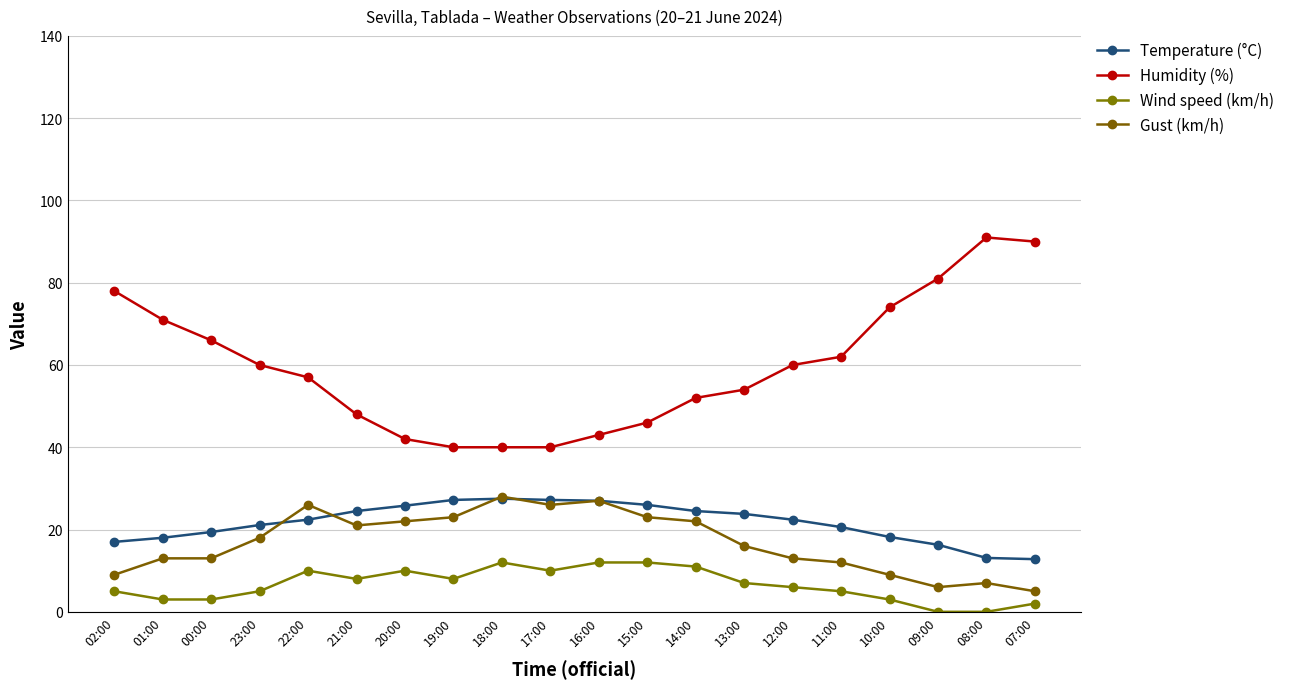

Reading left to right, extract all data points from this chart.

Temperature (°C): 02:00=17.0	01:00=18.0	00:00=19.4	23:00=21.1	22:00=22.4	21:00=24.5	20:00=25.8	19:00=27.2	18:00=27.5	17:00=27.2	16:00=27.0	15:00=26.0	14:00=24.5	13:00=23.8	12:00=22.4	11:00=20.6	10:00=18.2	09:00=16.3	08:00=13.1	07:00=12.8
Humidity (%): 02:00=78.0	01:00=71.0	00:00=66.0	23:00=60.0	22:00=57.0	21:00=48.0	20:00=42.0	19:00=40.0	18:00=40.0	17:00=40.0	16:00=43.0	15:00=46.0	14:00=52.0	13:00=54.0	12:00=60.0	11:00=62.0	10:00=74.0	09:00=81.0	08:00=91.0	07:00=90.0
Wind speed (km/h): 02:00=5.0	01:00=3.0	00:00=3.0	23:00=5.0	22:00=10.0	21:00=8.0	20:00=10.0	19:00=8.0	18:00=12.0	17:00=10.0	16:00=12.0	15:00=12.0	14:00=11.0	13:00=7.0	12:00=6.0	11:00=5.0	10:00=3.0	09:00=0.0	08:00=0.0	07:00=2.0
Gust (km/h): 02:00=9.0	01:00=13.0	00:00=13.0	23:00=18.0	22:00=26.0	21:00=21.0	20:00=22.0	19:00=23.0	18:00=28.0	17:00=26.0	16:00=27.0	15:00=23.0	14:00=22.0	13:00=16.0	12:00=13.0	11:00=12.0	10:00=9.0	09:00=6.0	08:00=7.0	07:00=5.0